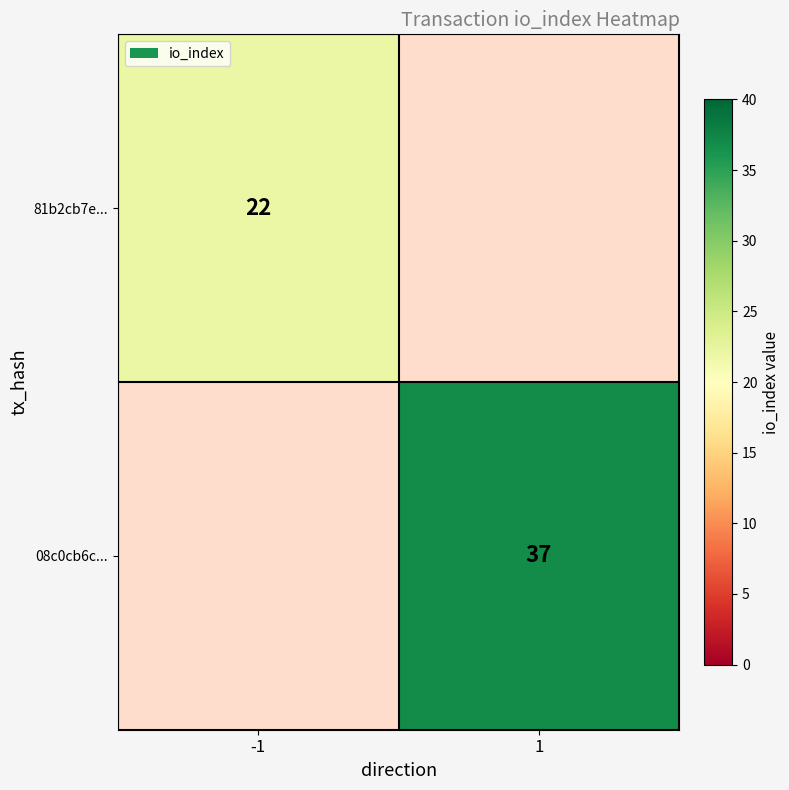

True or false: 08c0cb6c... has a value of 37 at 1.

True